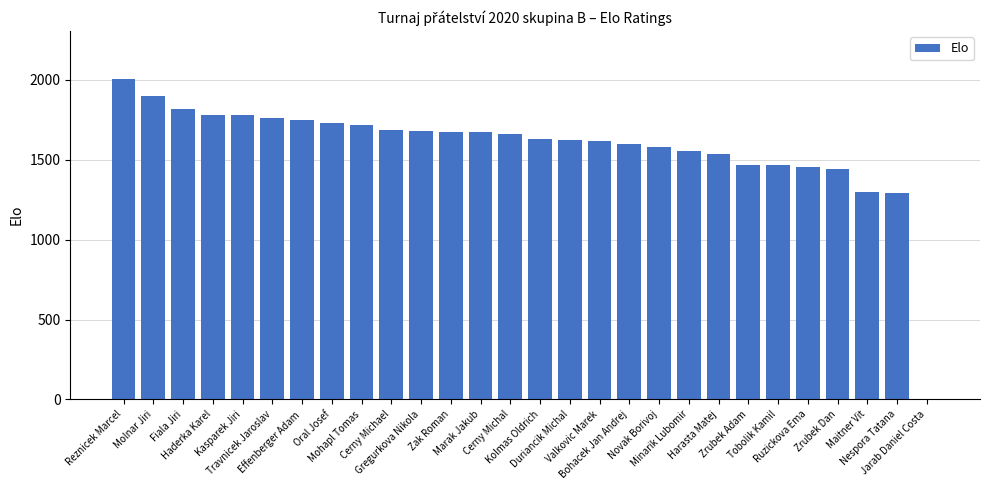

What is the greatest value displayed?

2005